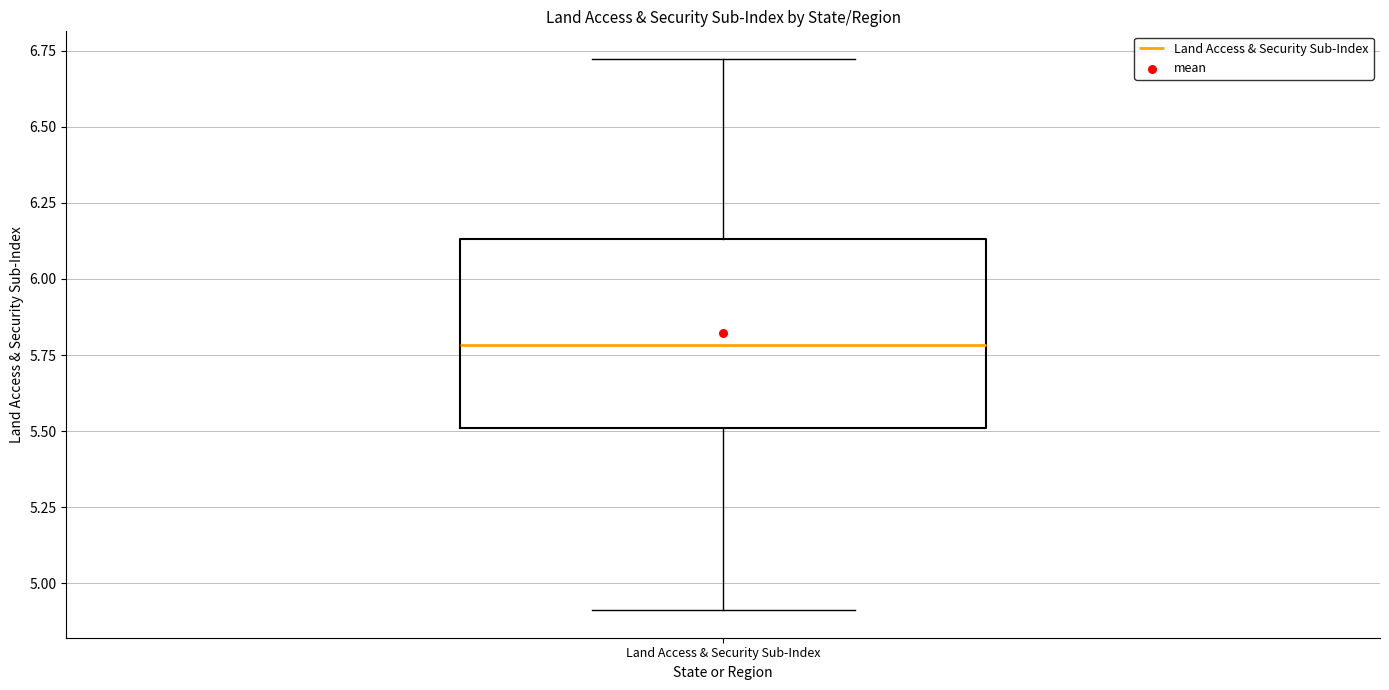

Where does the median line of the box for Land Access & Security Sub-Index sit on the y-axis? The values are not printed on the chart, so give them approximately, as read against the axis.

5.80